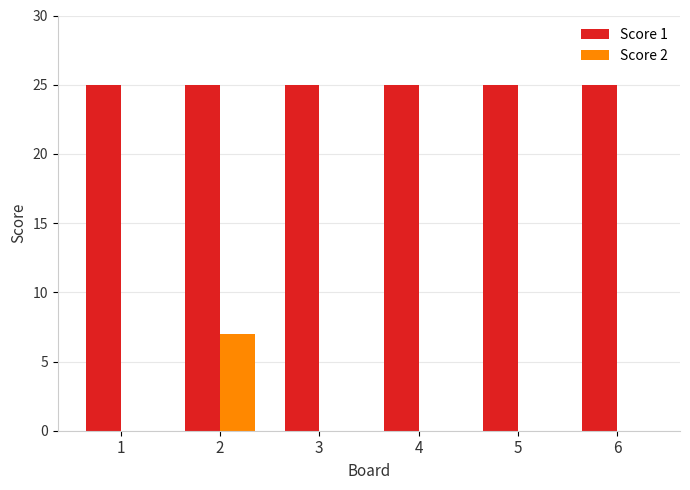

The value of Score 1 at 2 is 13. True or false?

False